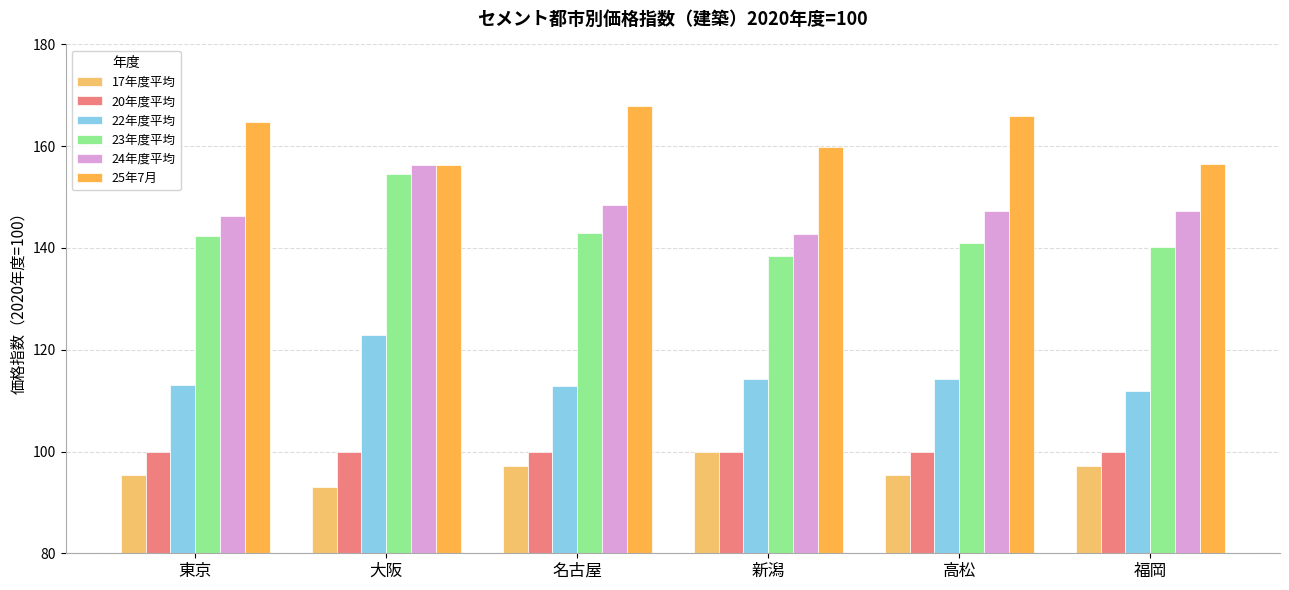

What is the label of the 4th bar from the right?

名古屋